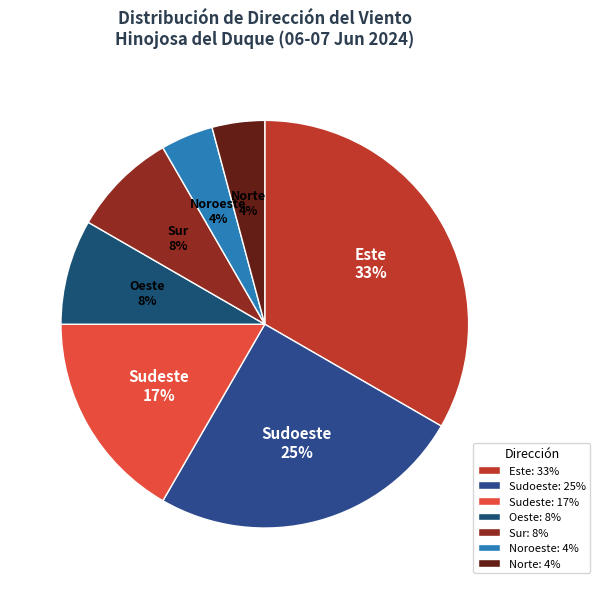

Count the number of slices in the pie.

7